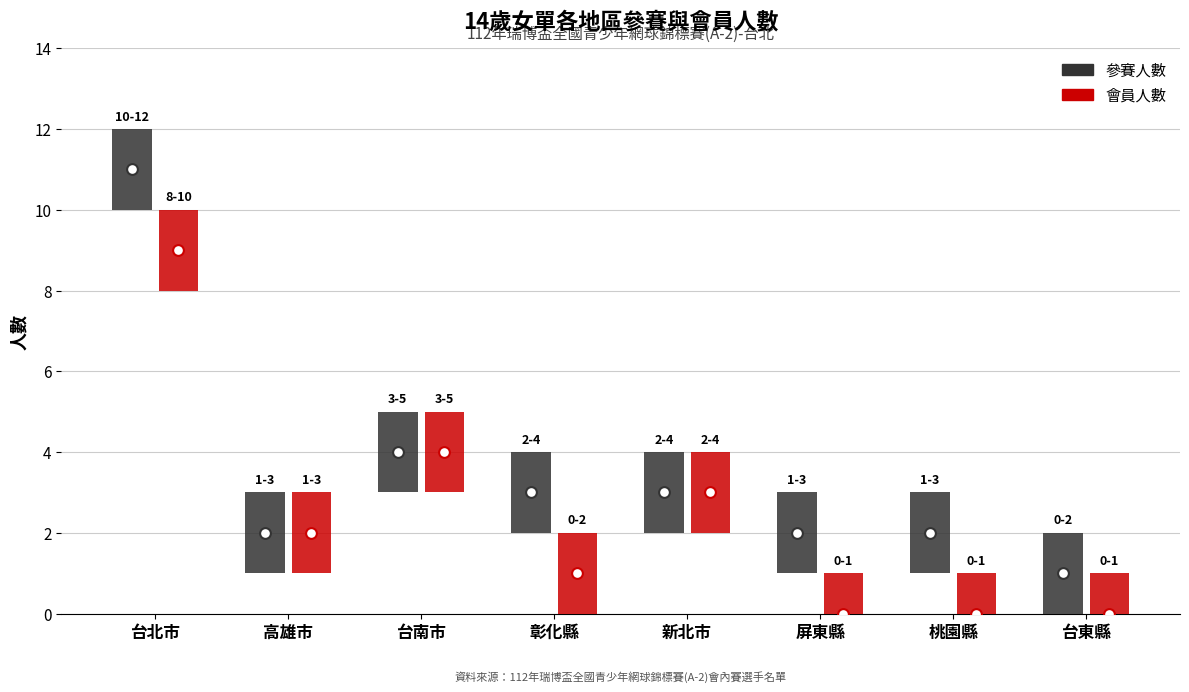

Is the value of 會員人數 at 台南市 greater than the value of 參賽人數 at 高雄市?

Yes